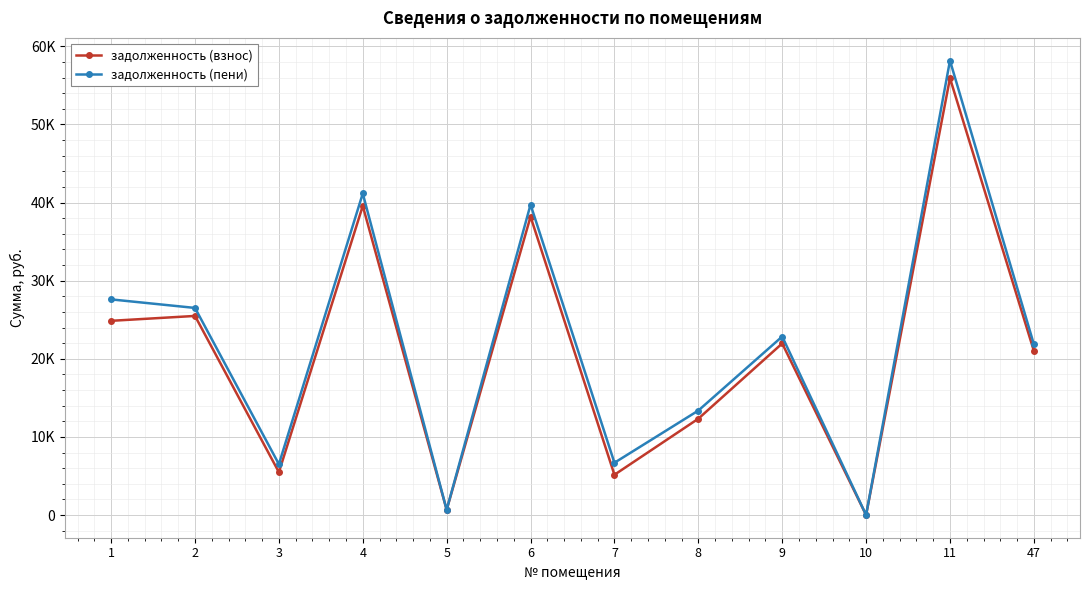

After their last crossing, which series has the higher values: задолженность (пени) or задолженность (взнос)?

задолженность (пени)